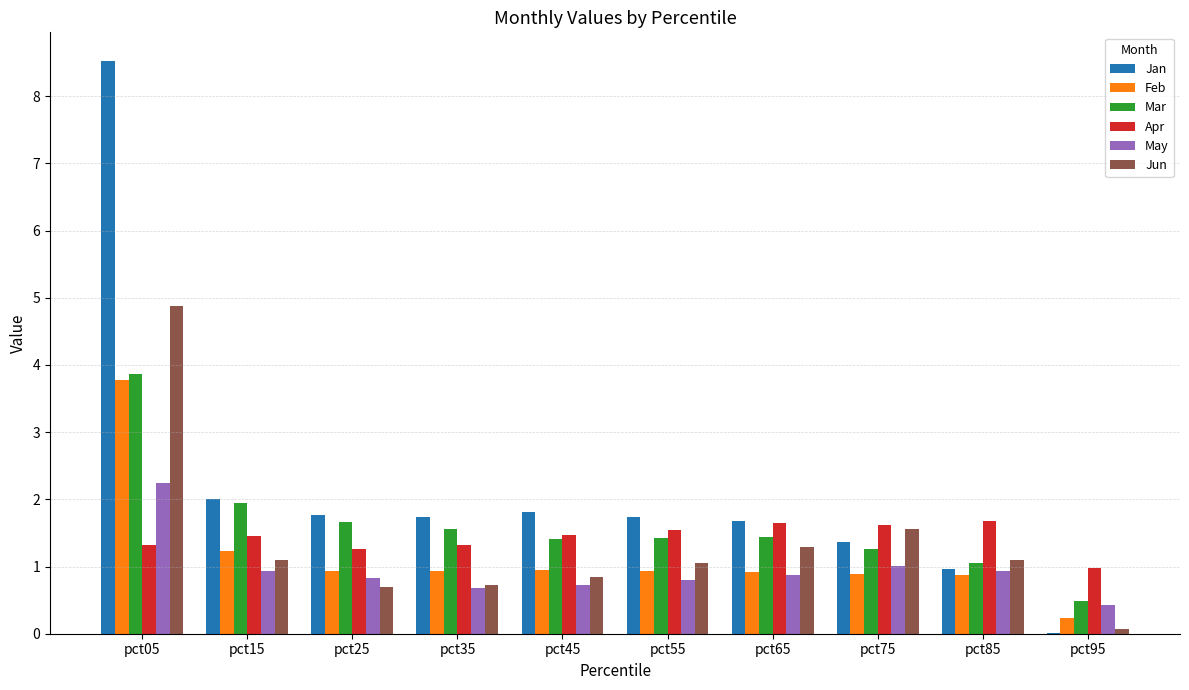

What is the spread (max minus min) of values at pct65?

0.8